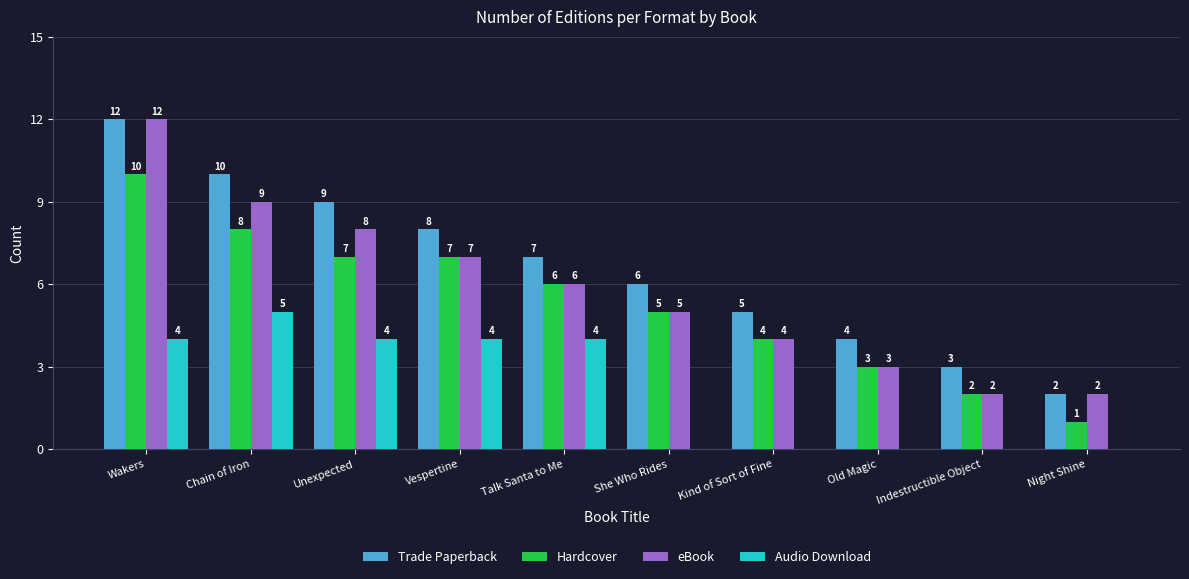

At which category does the chart reach its peak across all series?

Wakers